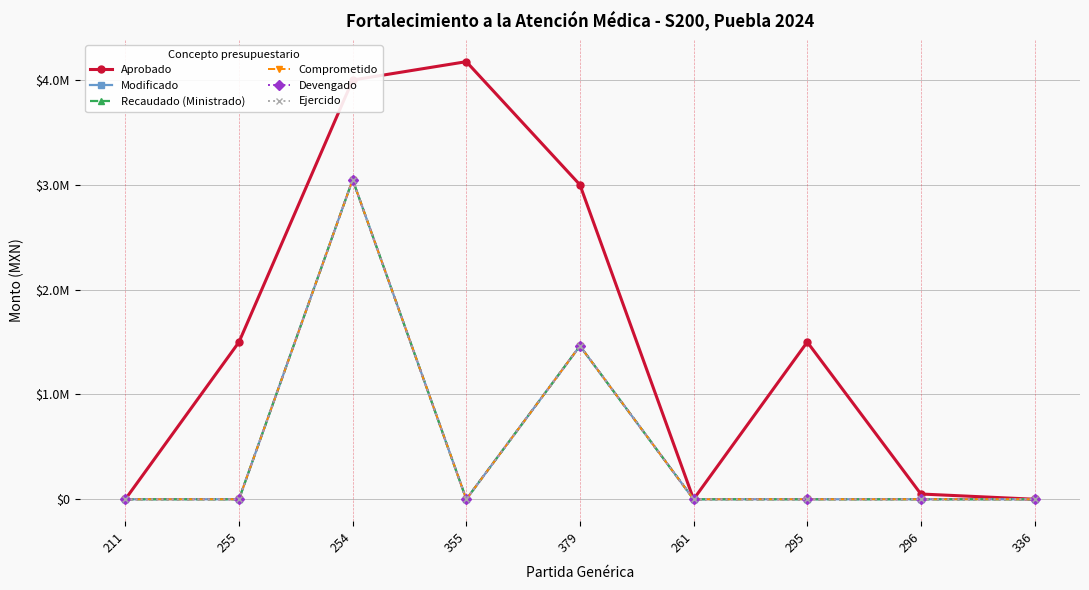

How many values in Modificado are above zero?

2